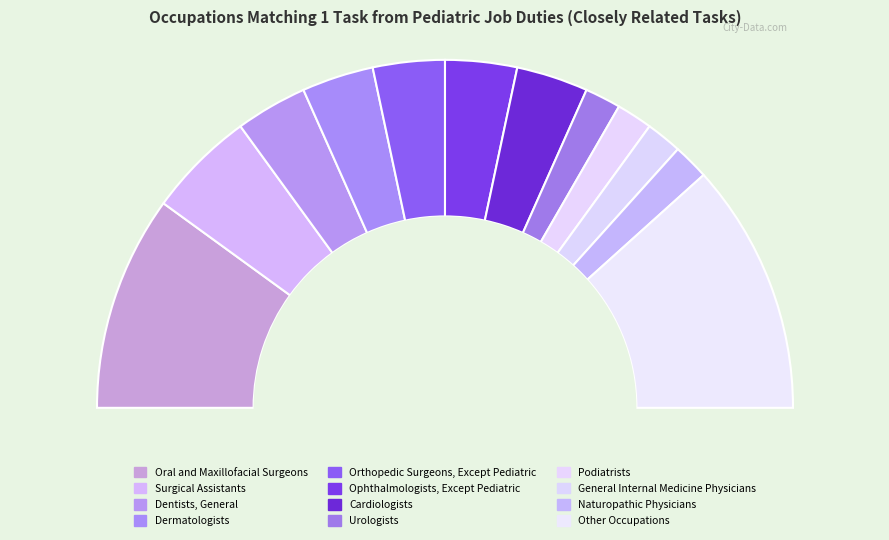

What percentage is NOT represented by Cardiologists?

93.3%